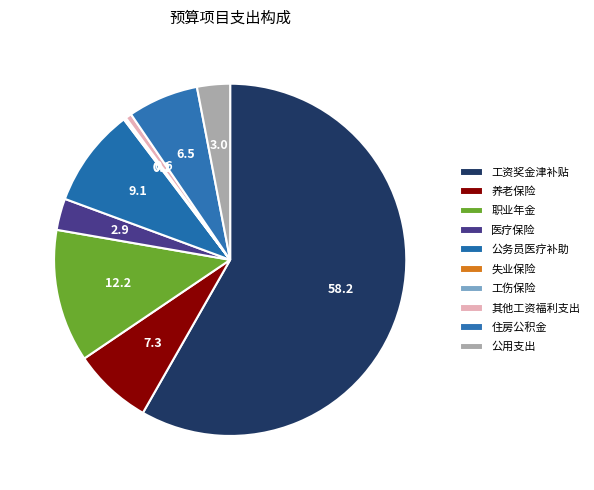

The 职业年金 slice represents 12% of the pie. True or false?

True